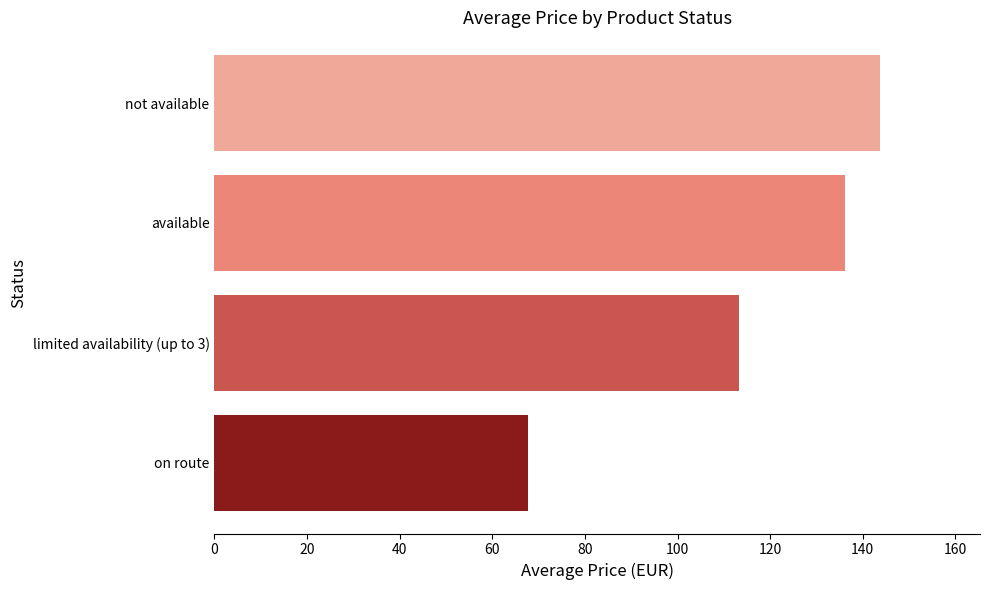

Reading bottom to top, extract all data points from this chart.

67.7	113.3	136.2	143.7